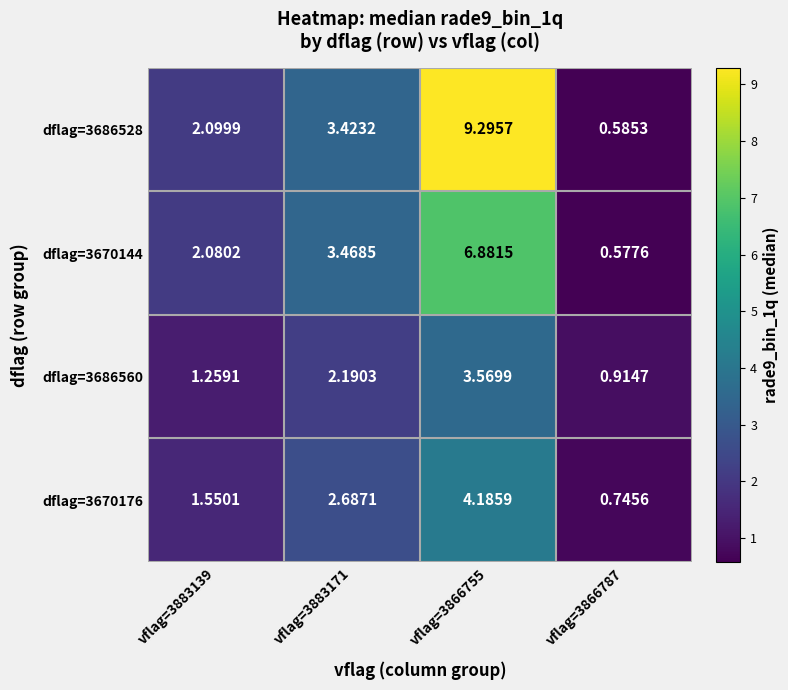

Between vflag=3883171 and vflag=3883139, which is larger?

vflag=3883171